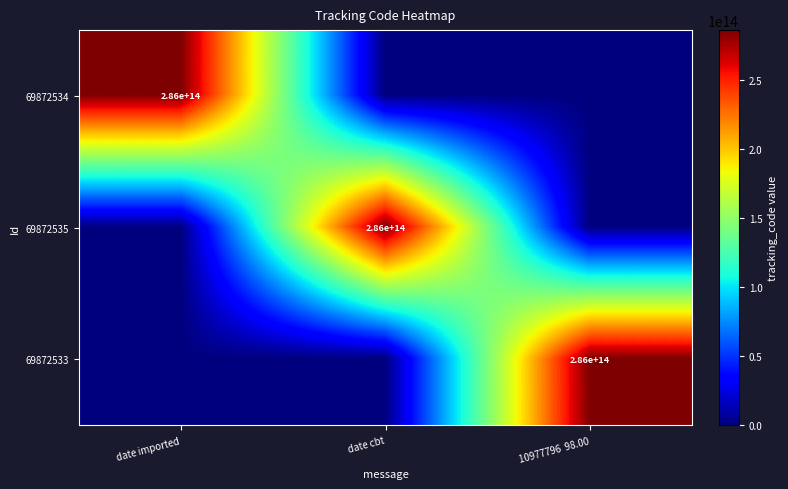

The 69872534 series shows 473106909862061 at date imported. True or false?

False